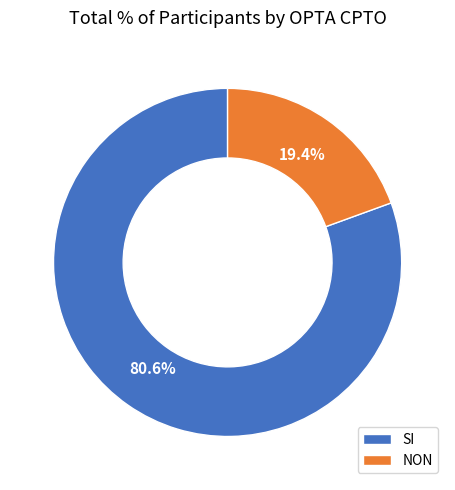

Does any single category account for the majority?

Yes